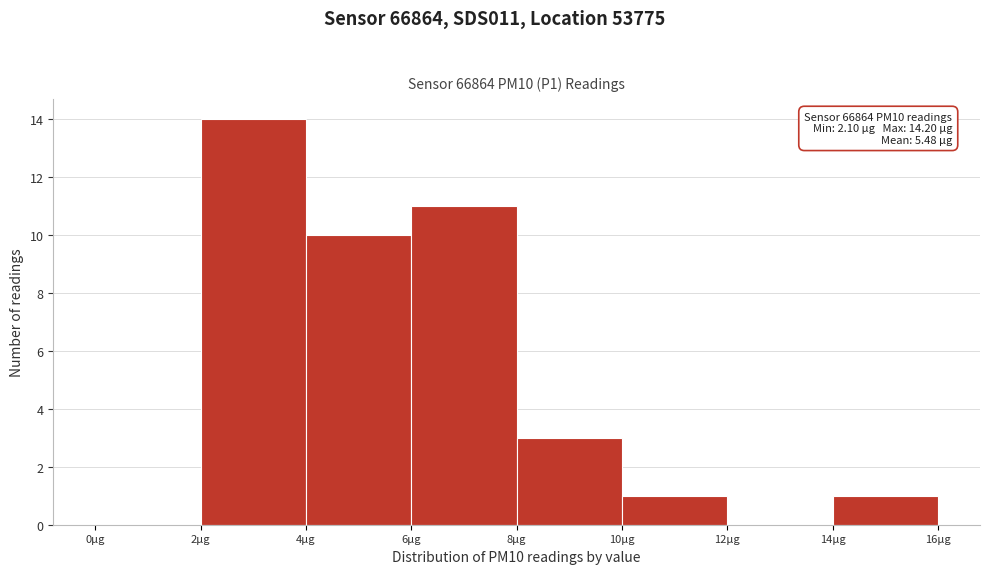

Over which range of the x-axis is the bar tallest?

2 to 4